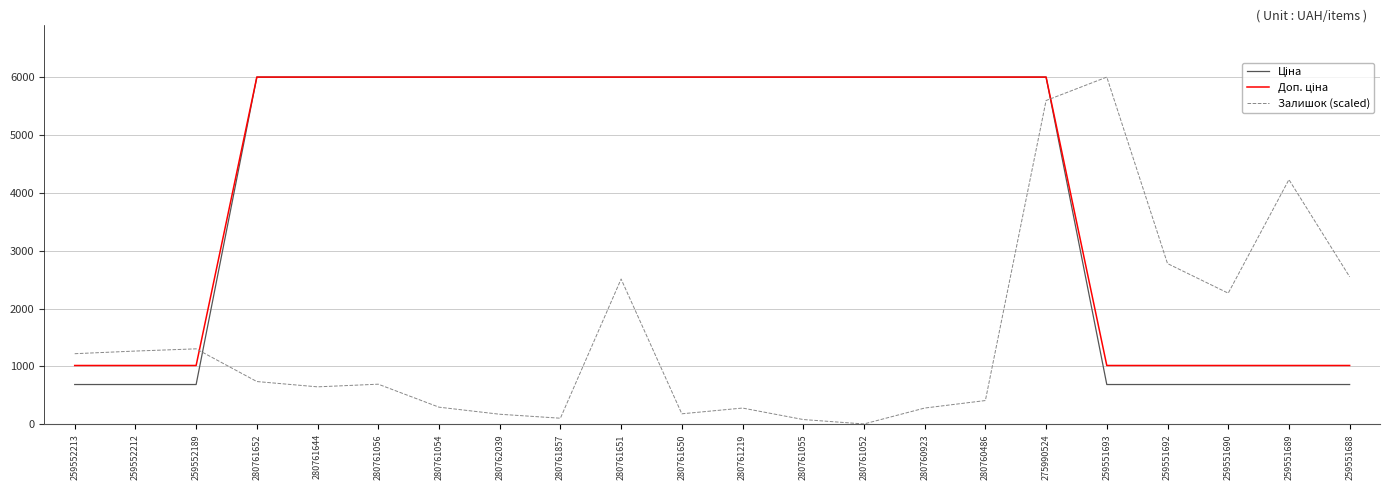

What is the difference between the Залишок (scaled) values at 280762039 and 280761052?

167.8